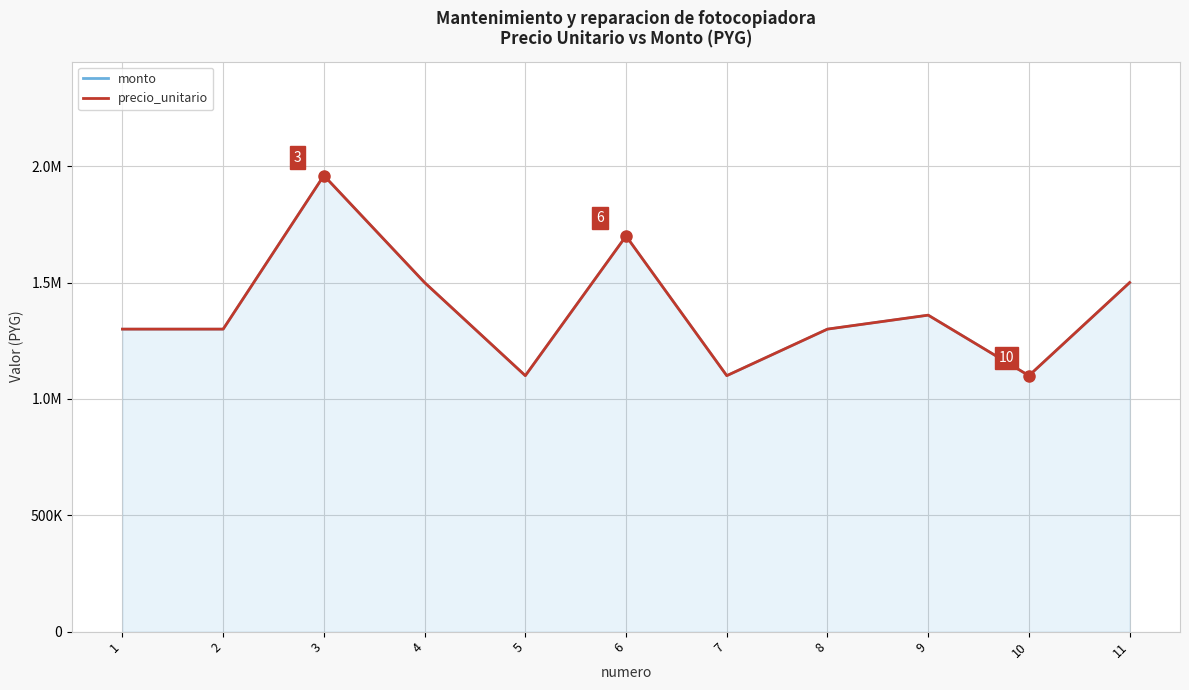

Count the number of data series in this chart.

2